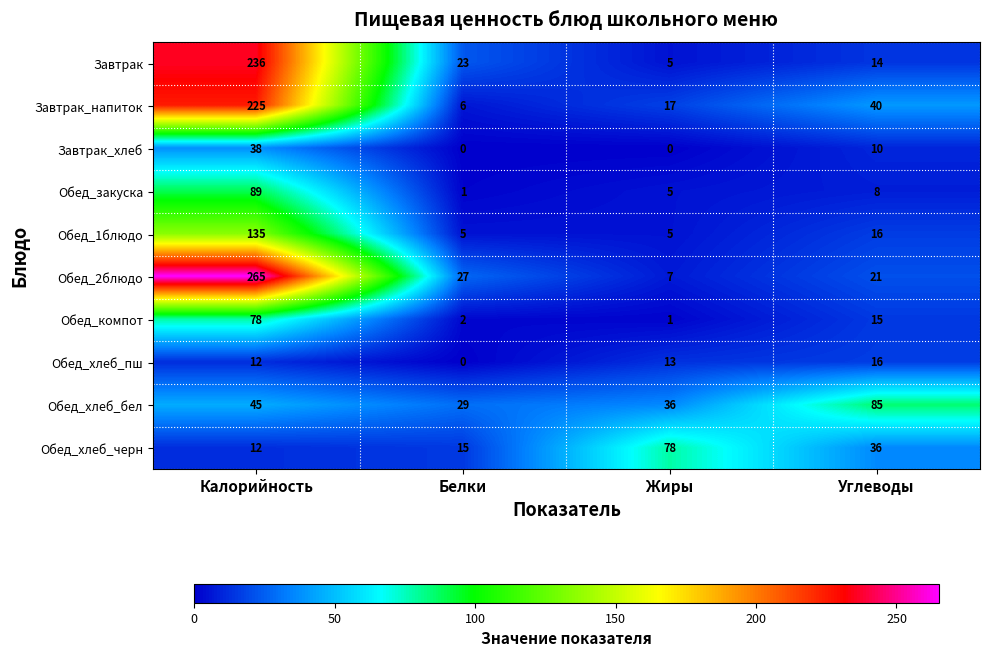

Count the number of data series in this chart.

10